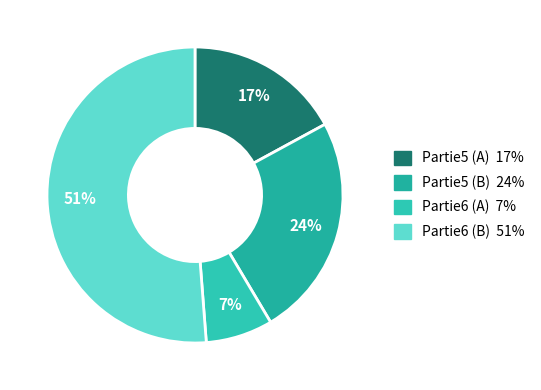

Count the number of slices in the pie.

4